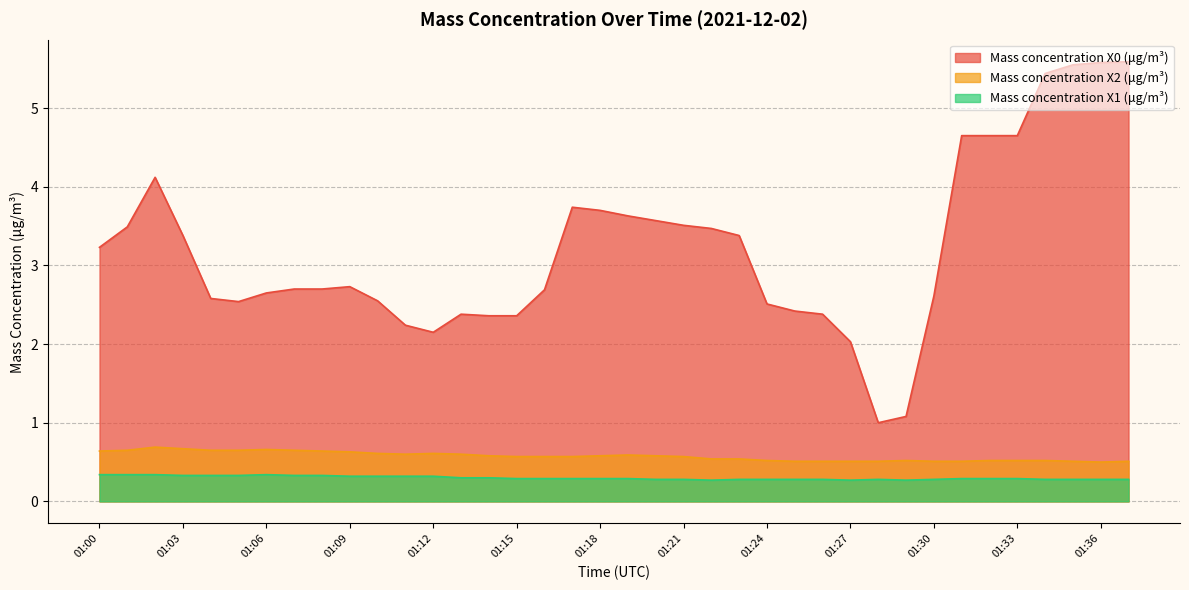

What is the value of the Mass concentration X0 (μg/m³) point at the 37th from the left?

5.6